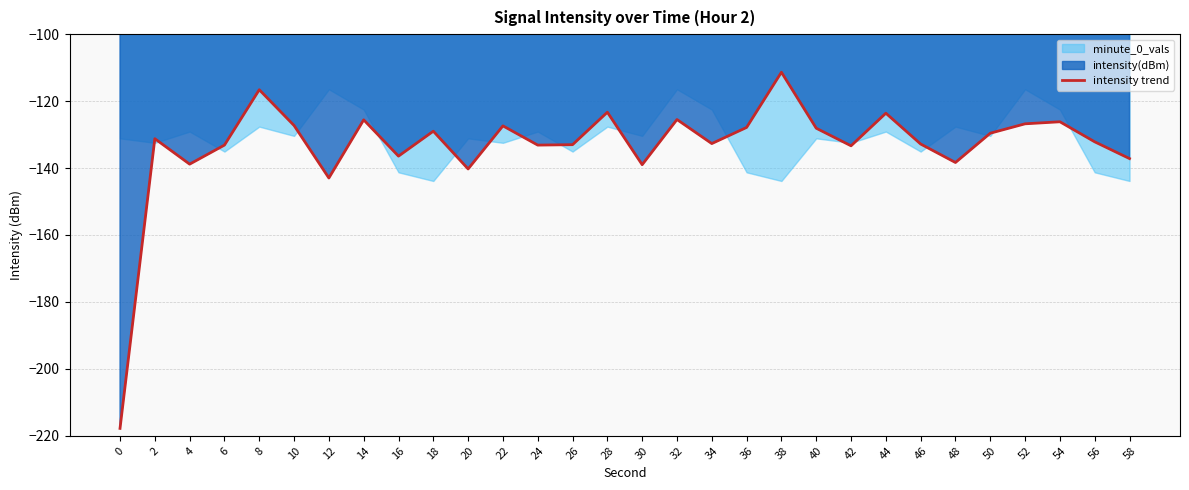

Reading left to right, what are all the values shown in this chart?

-217.8	-131.2	-138.8	-133.1	-116.6	-127.3	-143.0	-125.6	-136.4	-129.0	-140.3	-127.4	-133.1	-133.0	-123.3	-139.0	-125.5	-132.7	-127.9	-111.4	-128.1	-133.4	-123.6	-132.8	-138.3	-129.6	-126.8	-126.2	-132.2	-137.2